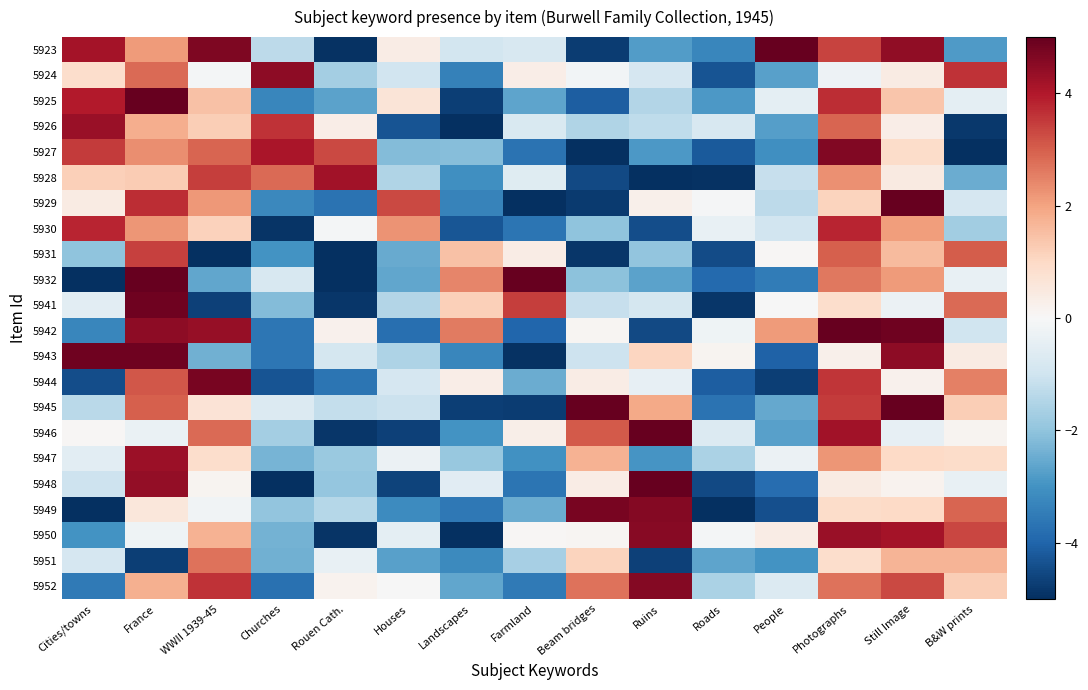

How many data points does each series have?

15